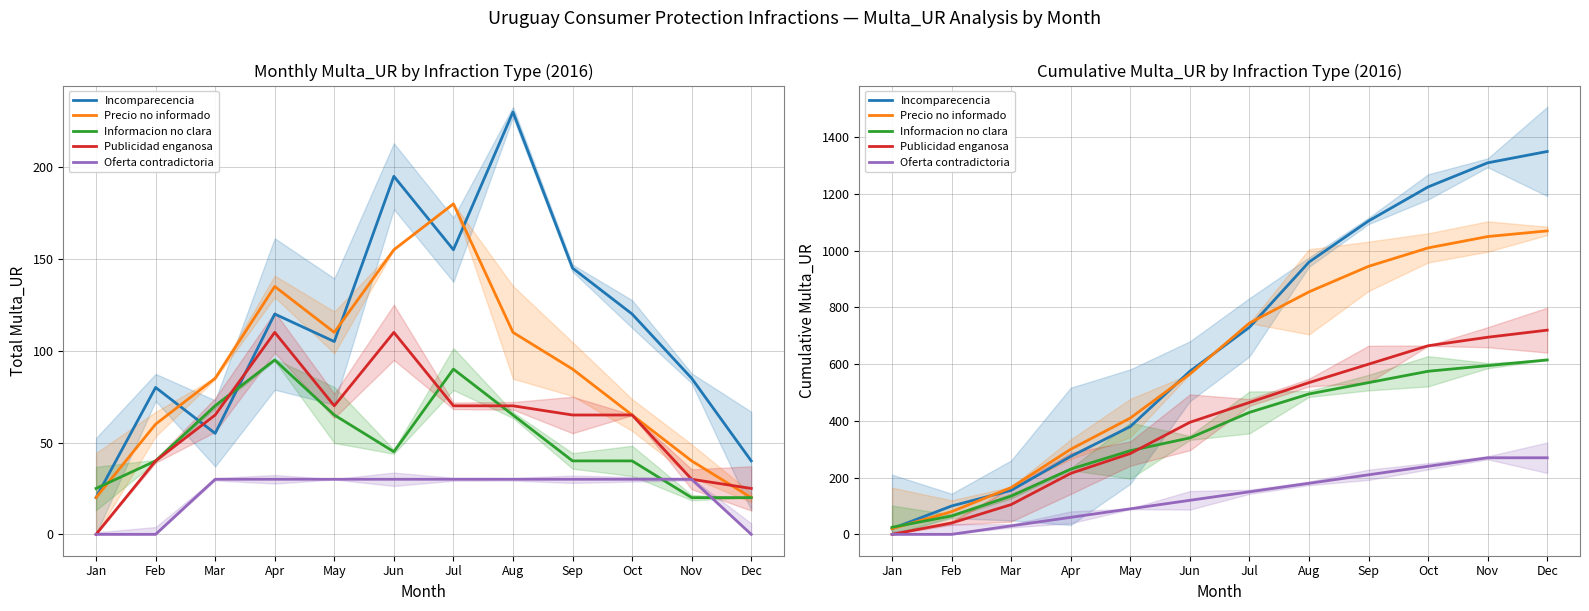

Which category has the highest value in the Incomparecencia series?

Dec